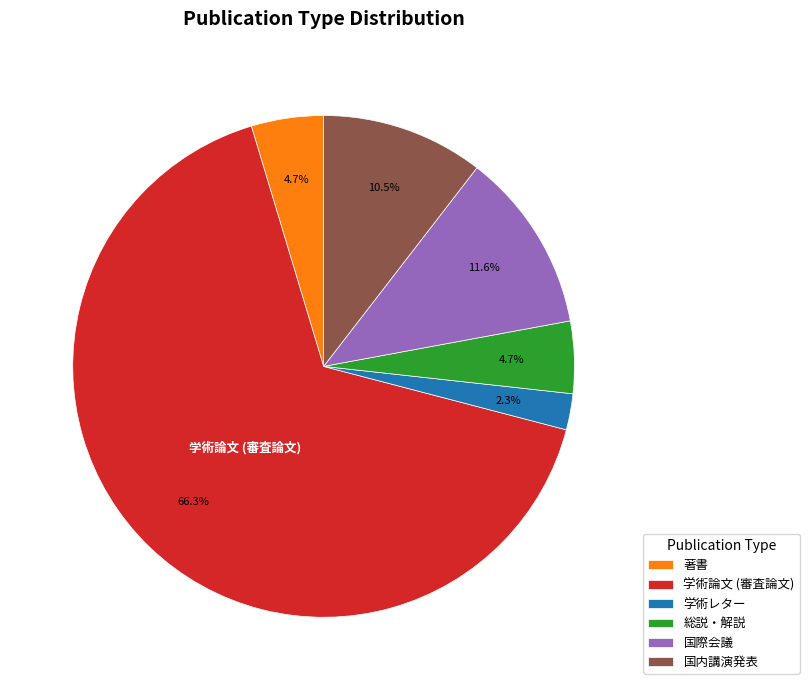

What percentage do 総説・解説 and 学術論文 (審査論文) together represent?

70.9%